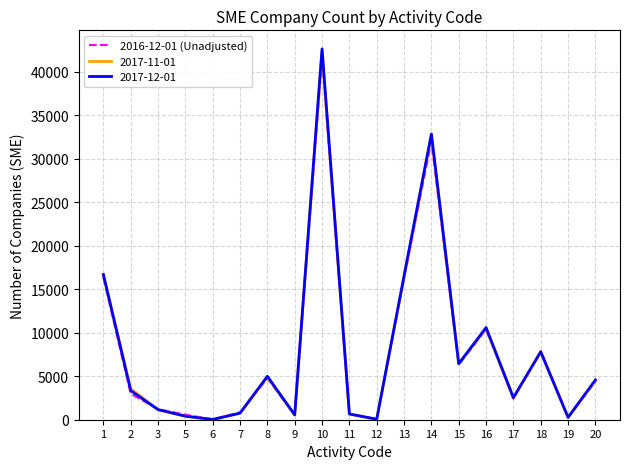

What is the smallest value displayed?

27